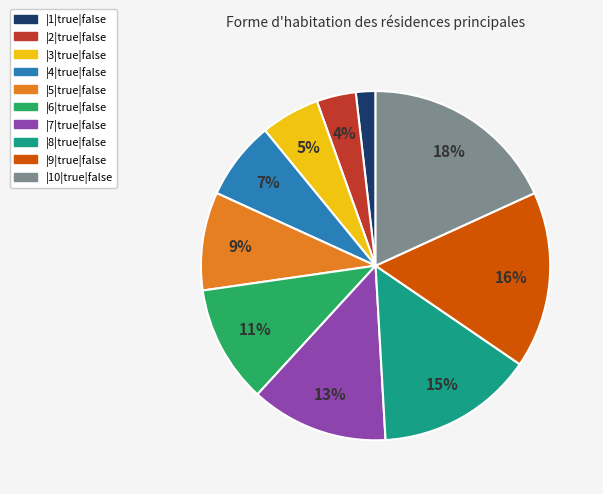

To the nearest percent, what is the average slice percentage?

10%